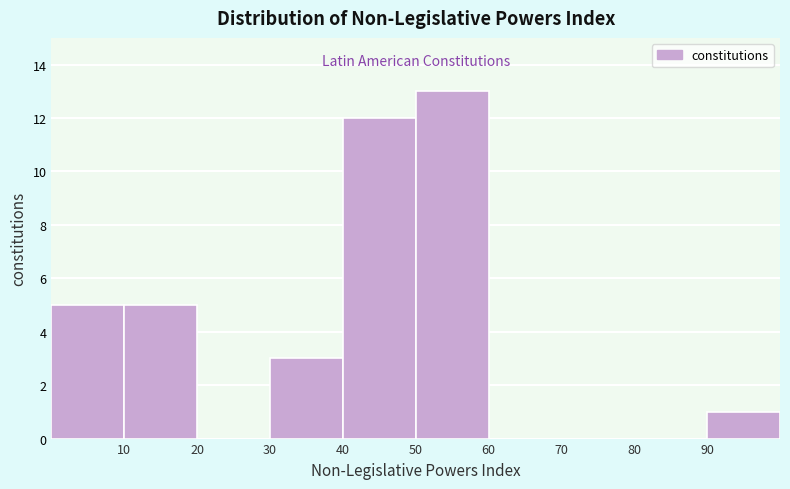

What is the height of the bar covering 90 to 100 on the x-axis? The values are not printed on the chart, so give them approximately, as read against the axis.

1